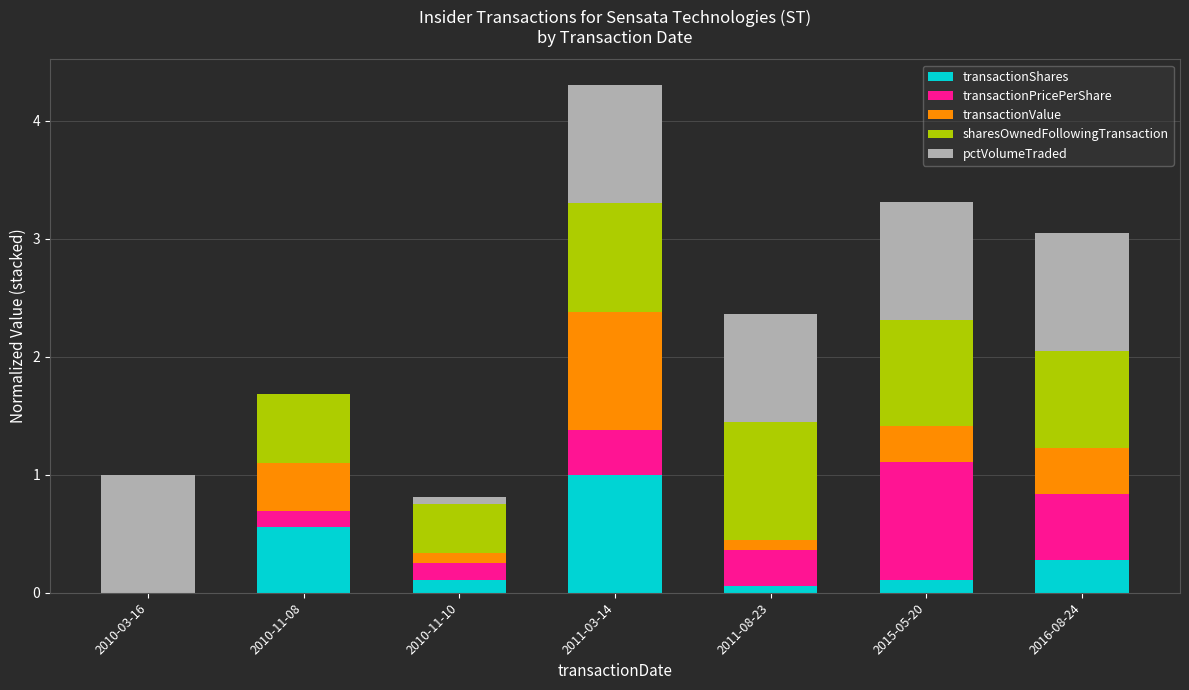

At which label does transactionShares reach its peak?

2011-03-14